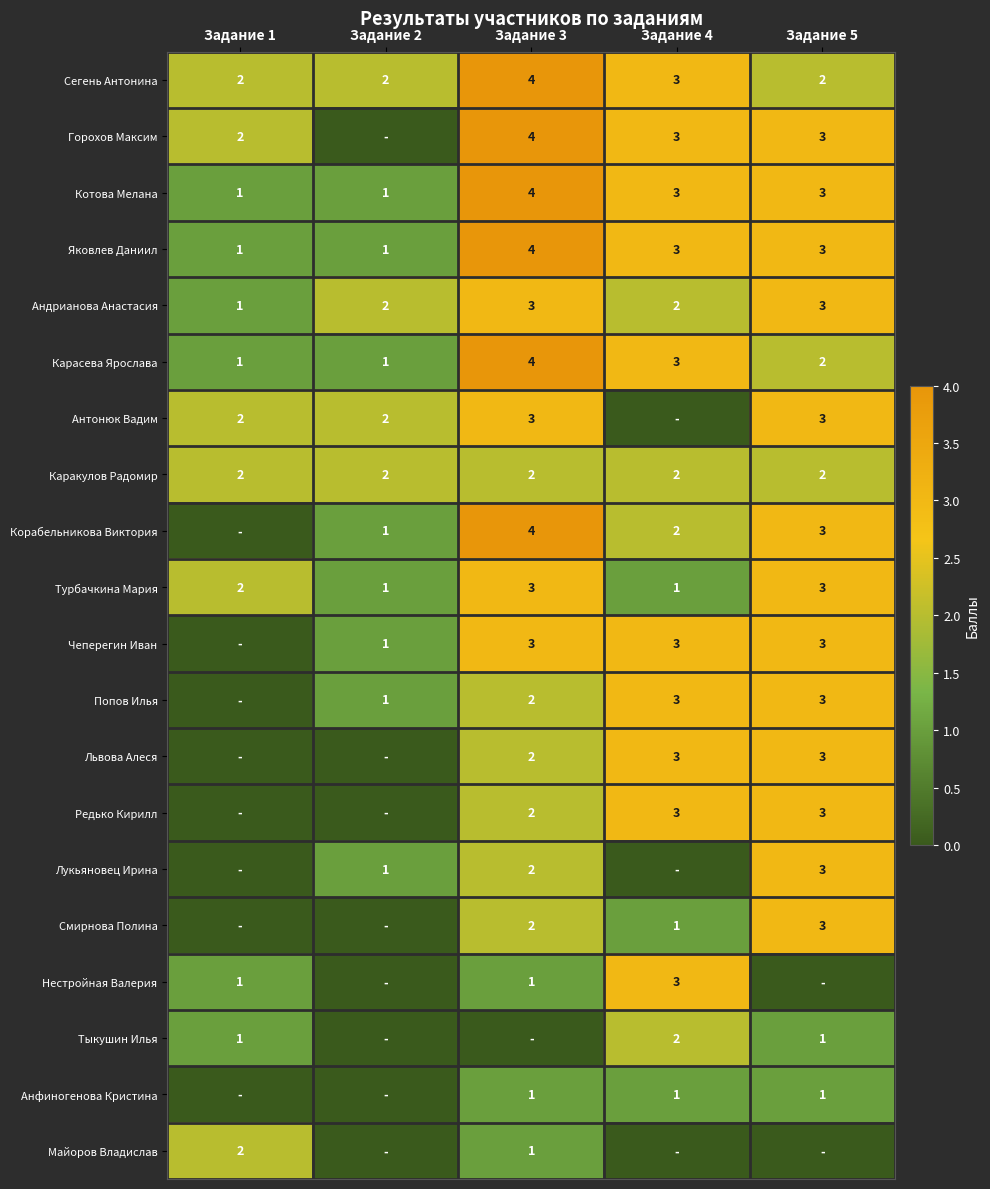

What is the sum of the Корабельникова Виктория values at Задание 2 and Задание 4?

3